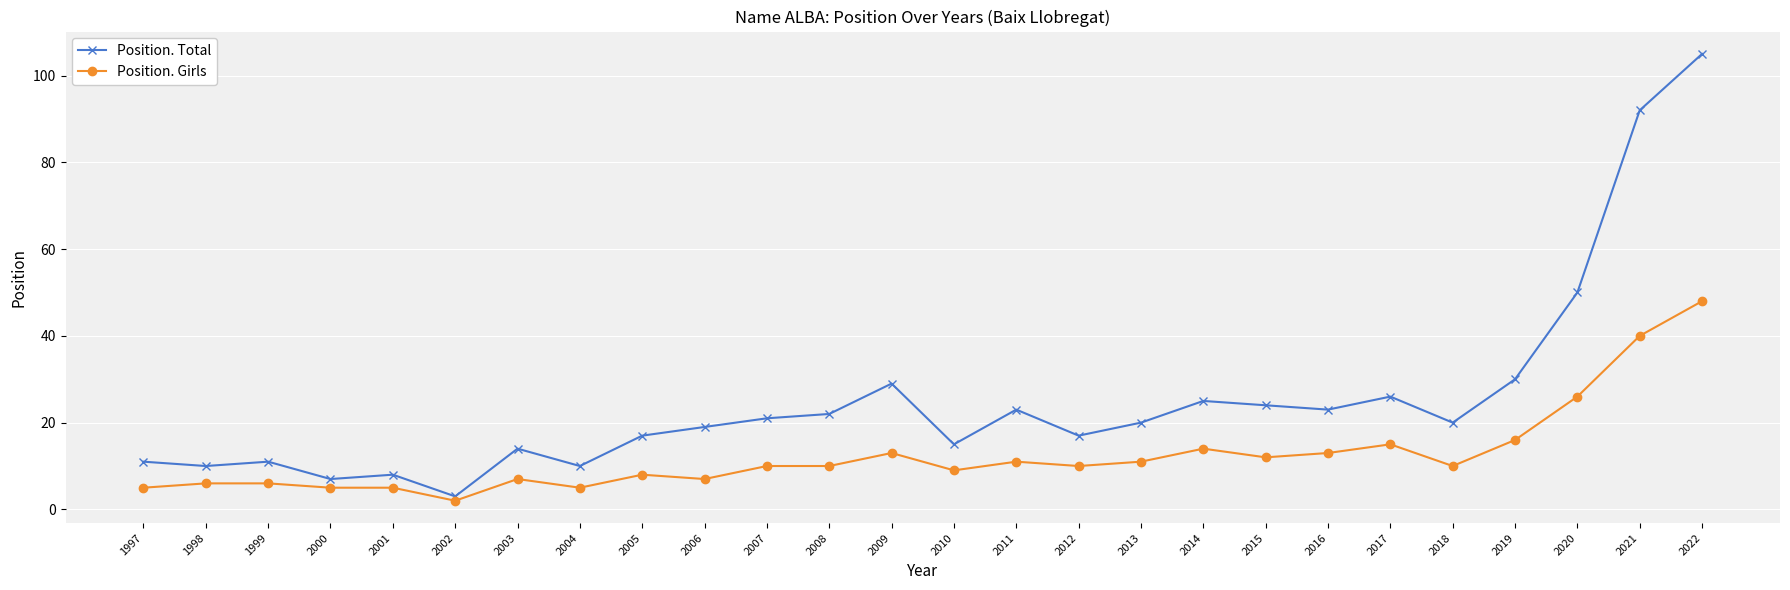

True or false: Position. Girls and Position. Total intersect in this chart.

False